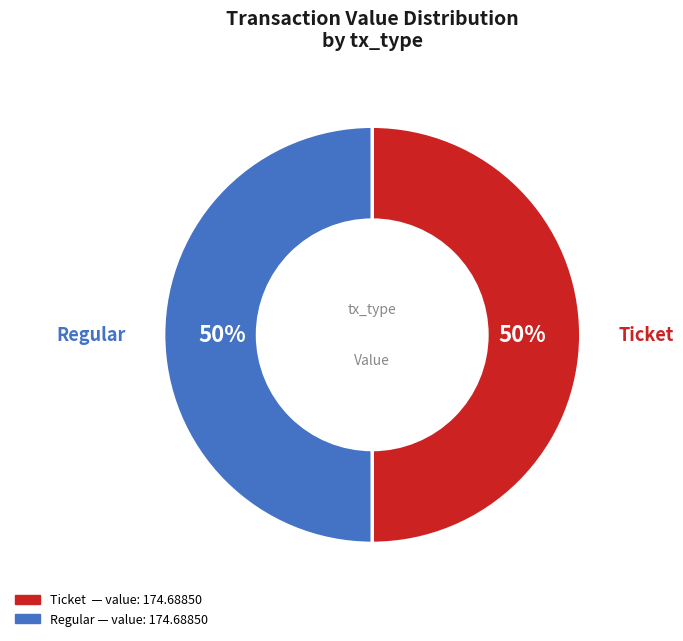

Count the number of slices in the pie.

2